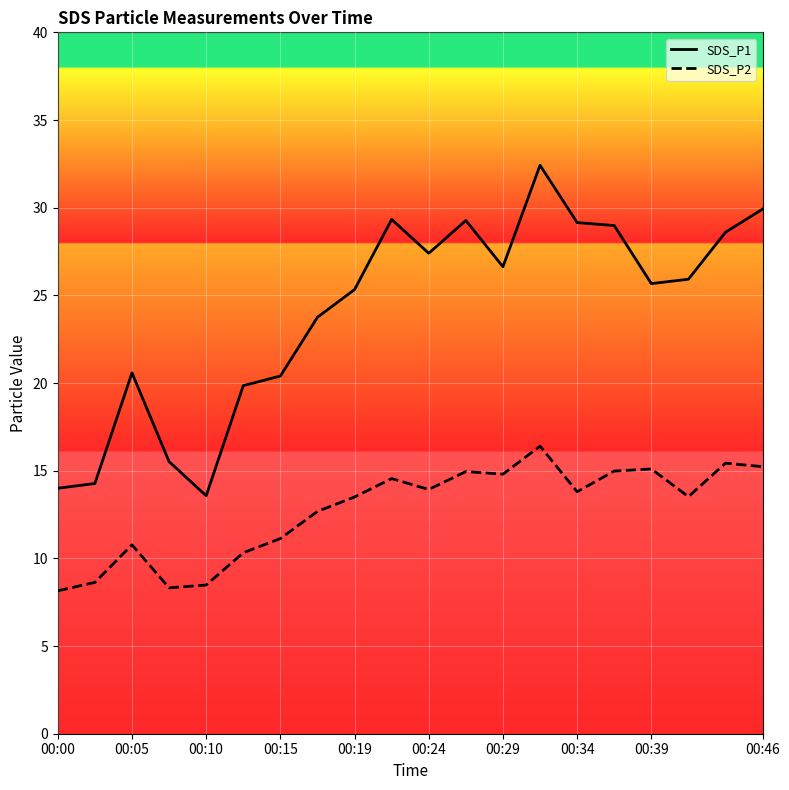

In SDS_P1, how many points are higher than both neighbors (excluding endpoints)?

4